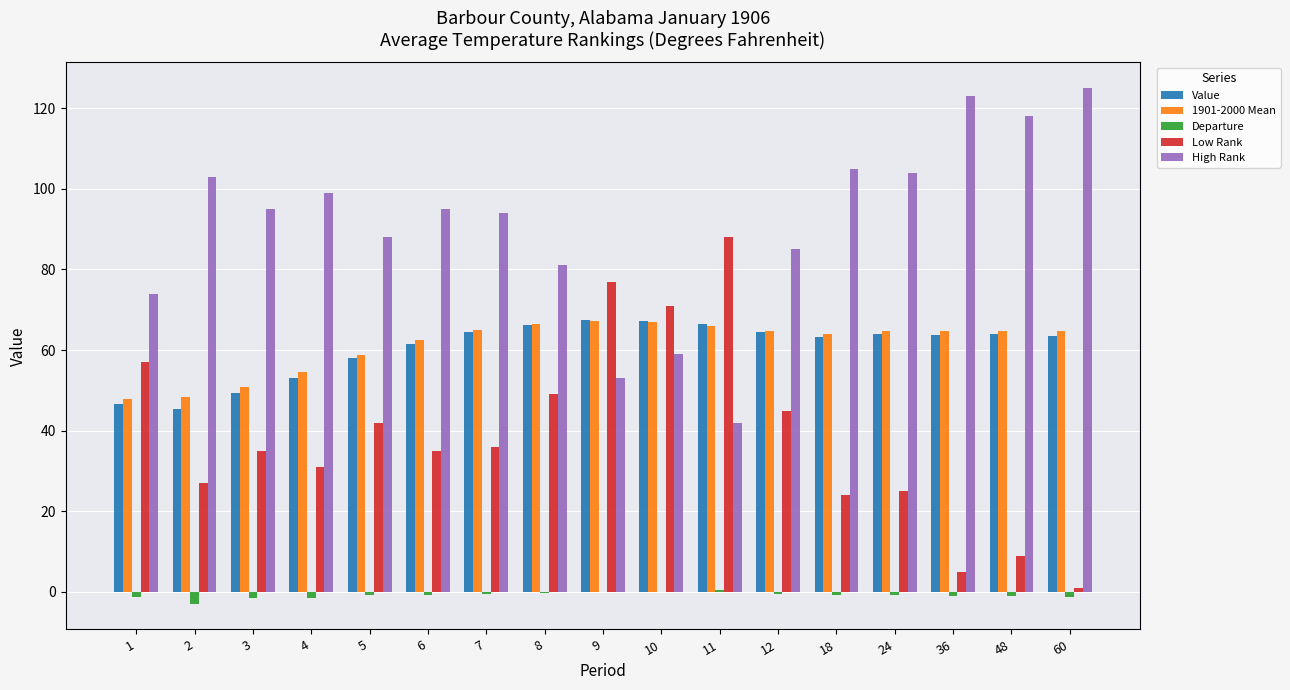

Is the value of Departure at 5 greater than the value of Low Rank at 3?

No